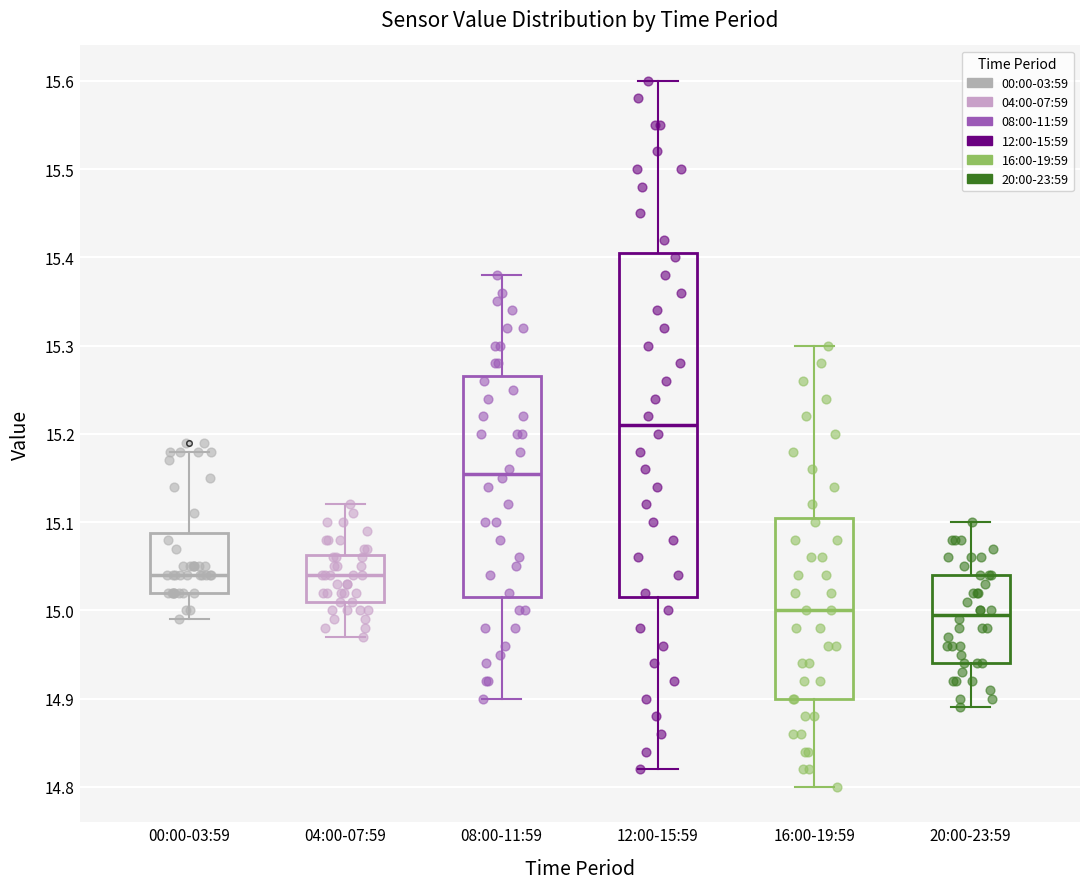

Reading left to right, transcribe this box plot: for each box, give where its median line is, the range the box spans, and where its two whiskers end, as read against the y-axis. The values are not printed on the chart, so give them approximately, as read against the axis.

00:00-03:59: median 15.04, box 15.02 to 15.09, whiskers 14.99 to 15.18
04:00-07:59: median 15.04, box 15.01 to 15.06, whiskers 14.97 to 15.12
08:00-11:59: median 15.16, box 15.02 to 15.27, whiskers 14.90 to 15.38
12:00-15:59: median 15.21, box 15.02 to 15.41, whiskers 14.82 to 15.60
16:00-19:59: median 15.00, box 14.90 to 15.11, whiskers 14.80 to 15.30
20:00-23:59: median 15.00, box 14.94 to 15.04, whiskers 14.89 to 15.10